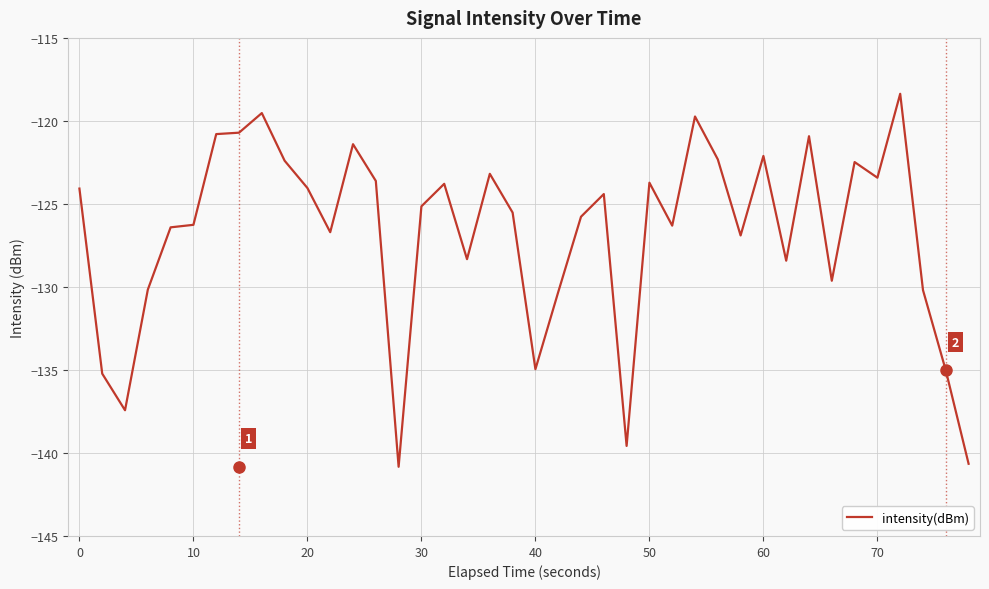

What is the maximum value shown in the chart?

-118.4